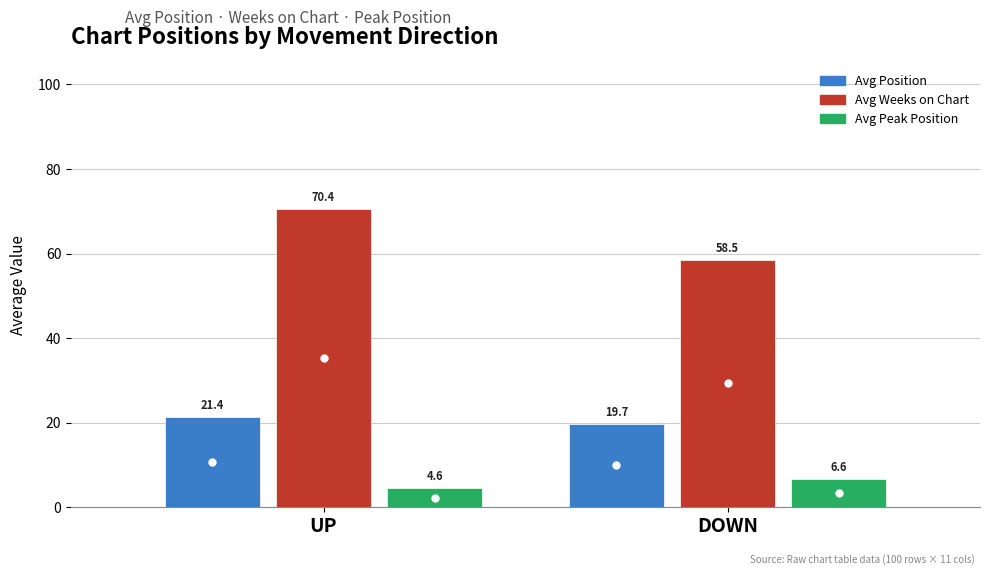

How many series are shown in this chart?

3